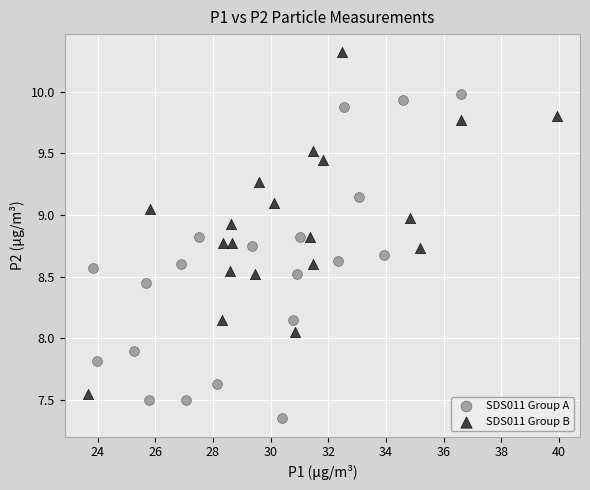

Which series contains the lowest Y value?

SDS011 Group A